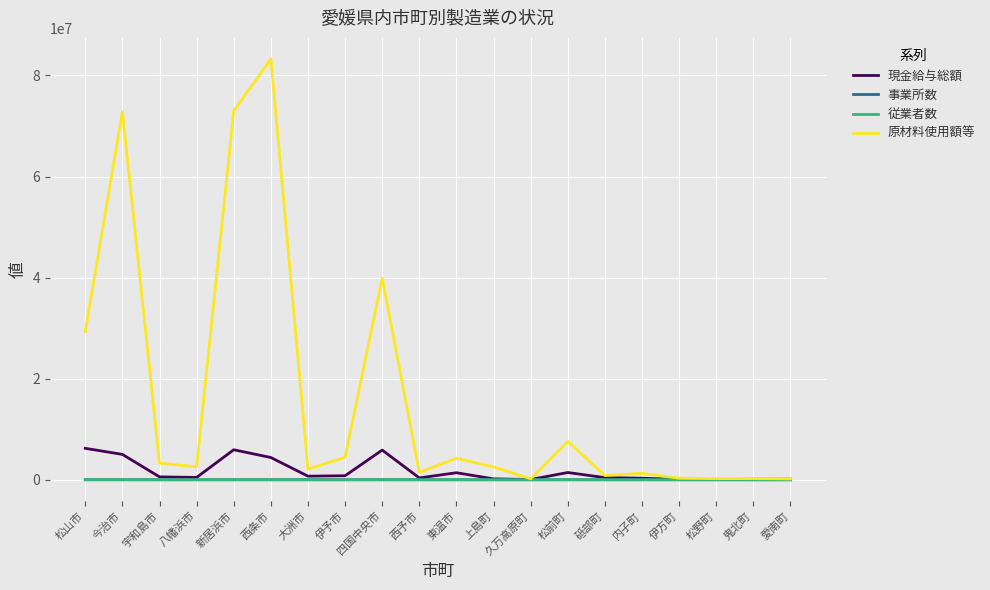

What is the difference between the second highest and minimum values in the 事業所数 series?

472